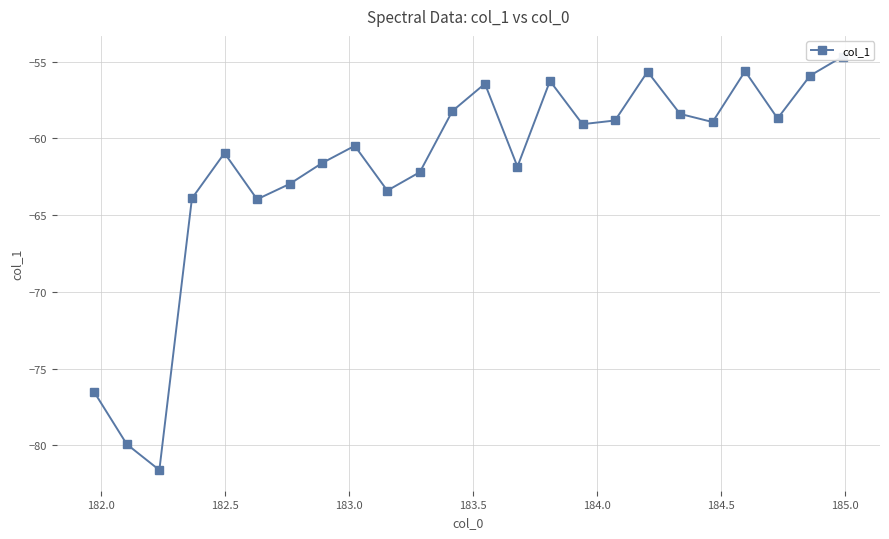

What is the average value?

-61.9